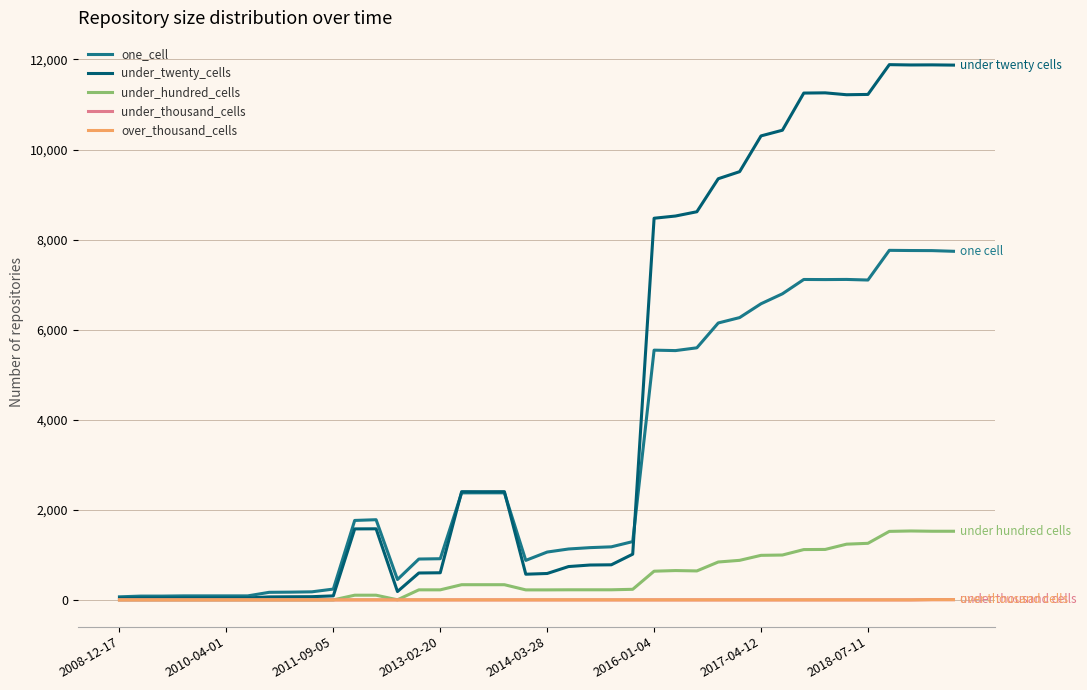

Does the chart display data point markers on the line(s)?

No